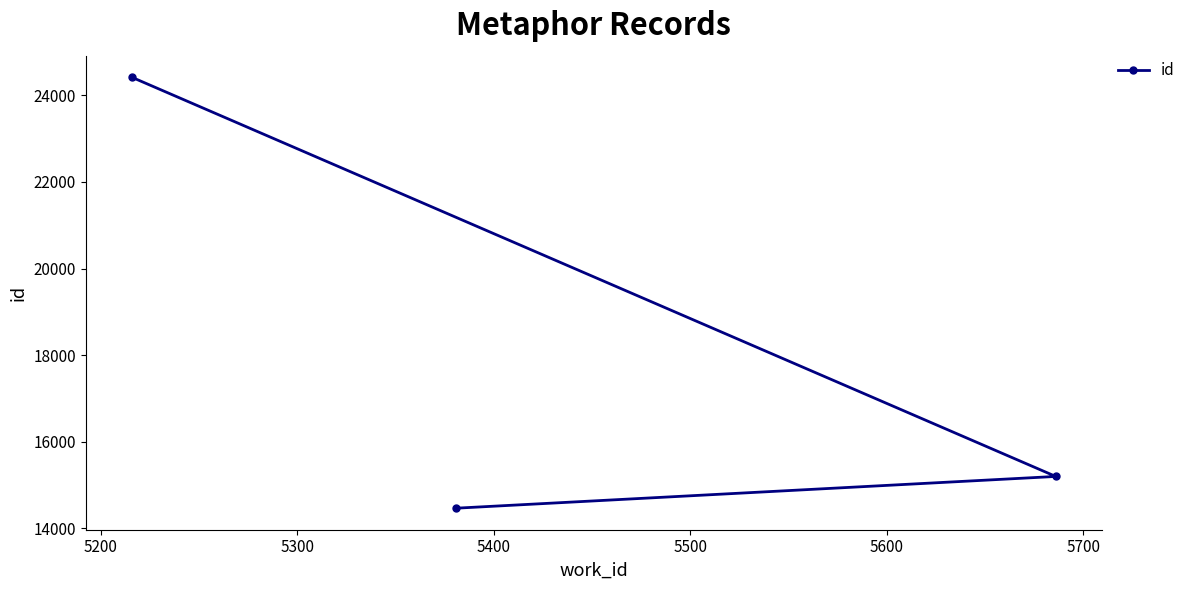

What is the difference between the maximum and minimum values?

9949